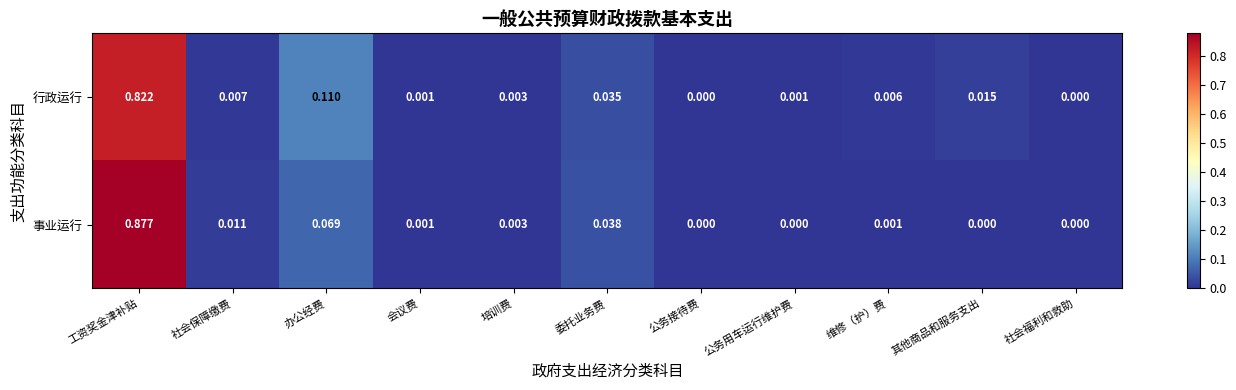

Which series has the largest range (max minus min)?

事业运行